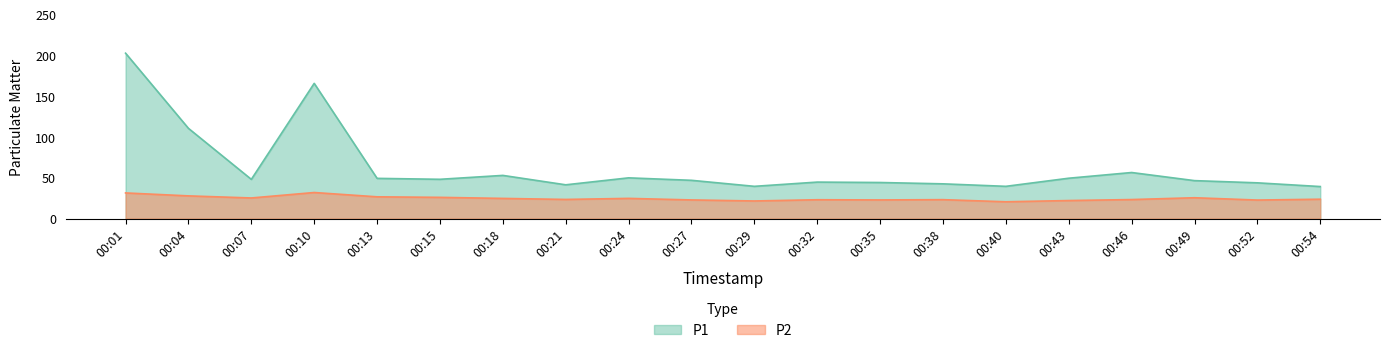

What is the average value of the P1 series?

63.0